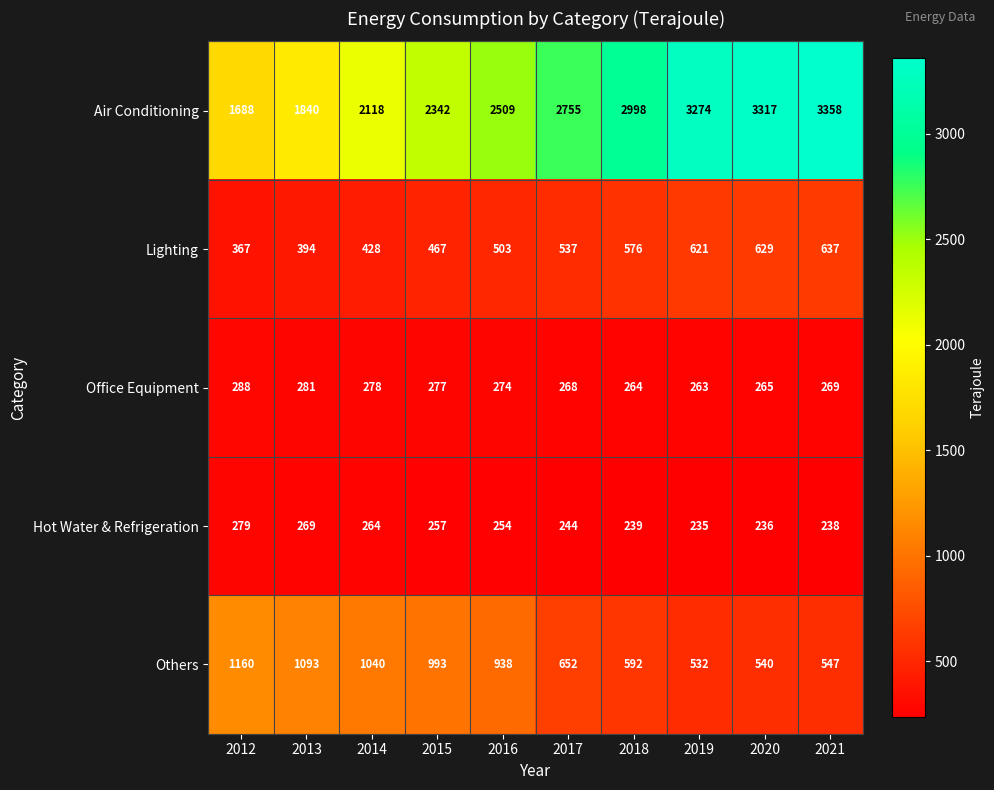

Which label corresponds to the smallest value in the chart?

2019